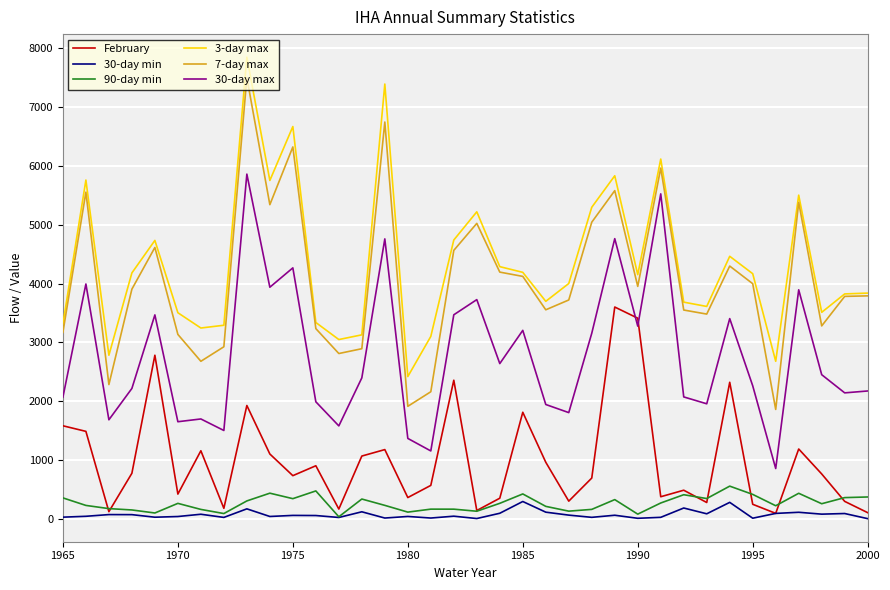

What is the highest value of the 30-day min series?

291.9